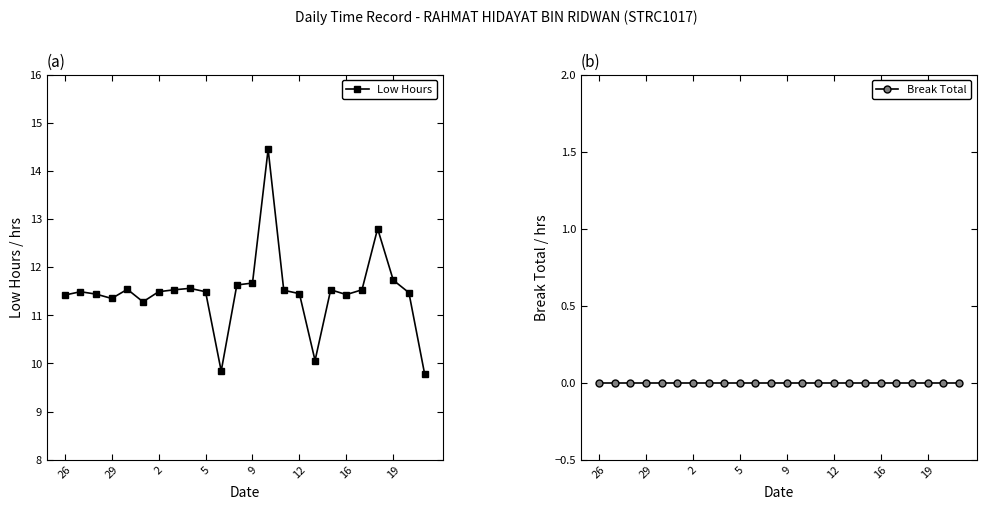

Rank the series by their maximum value, from lowest to highest.

Break Total, Low Hours